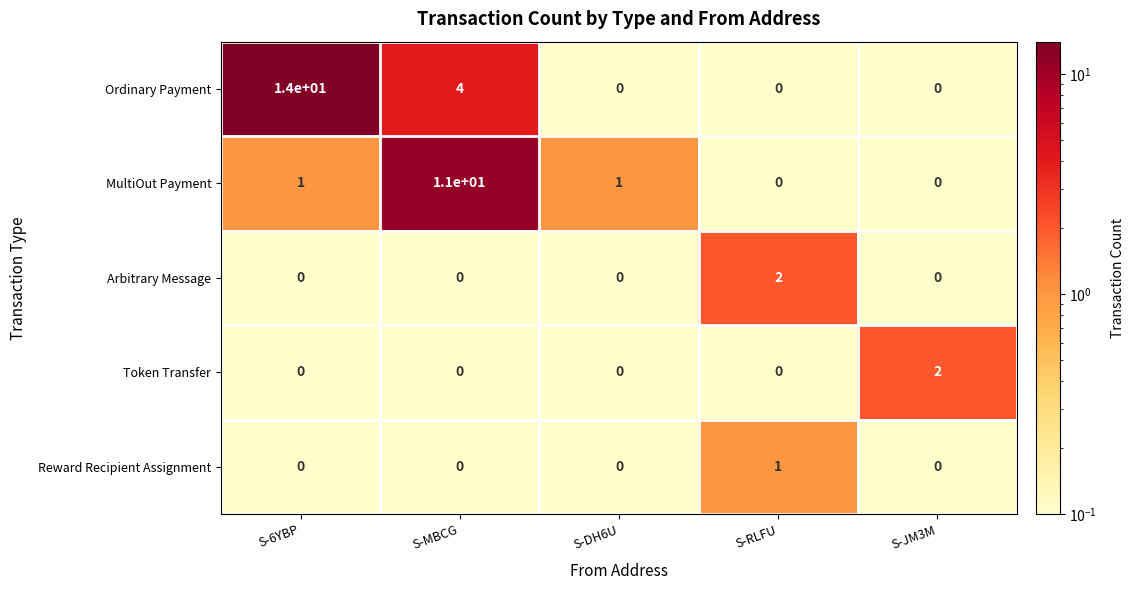

The value of Token Transfer at S-MBCG is -1. True or false?

False